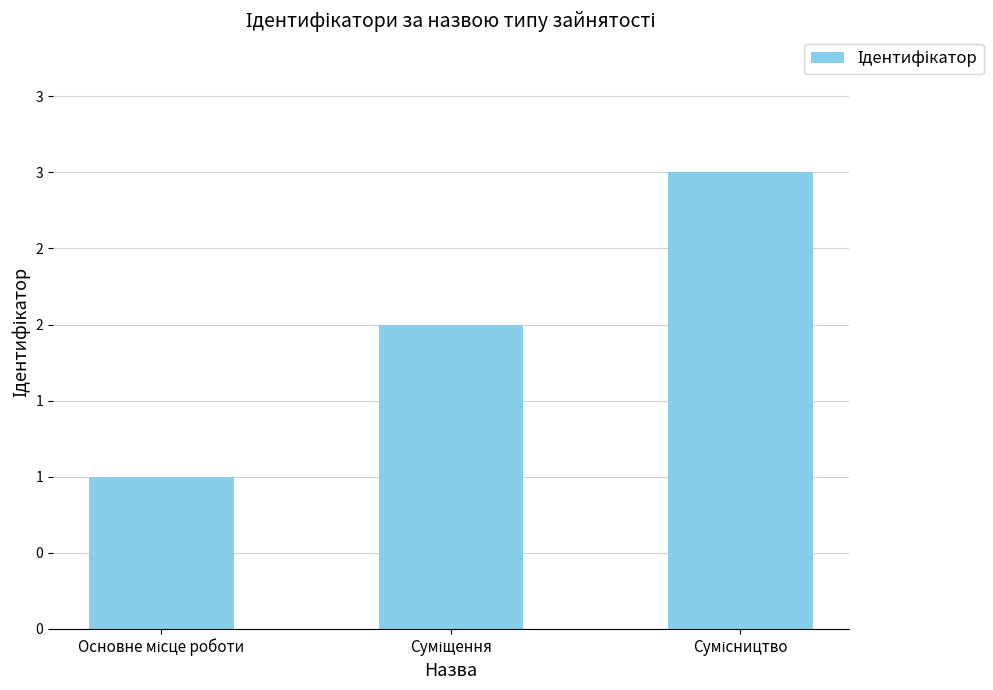

Does the chart contain any negative values?

No